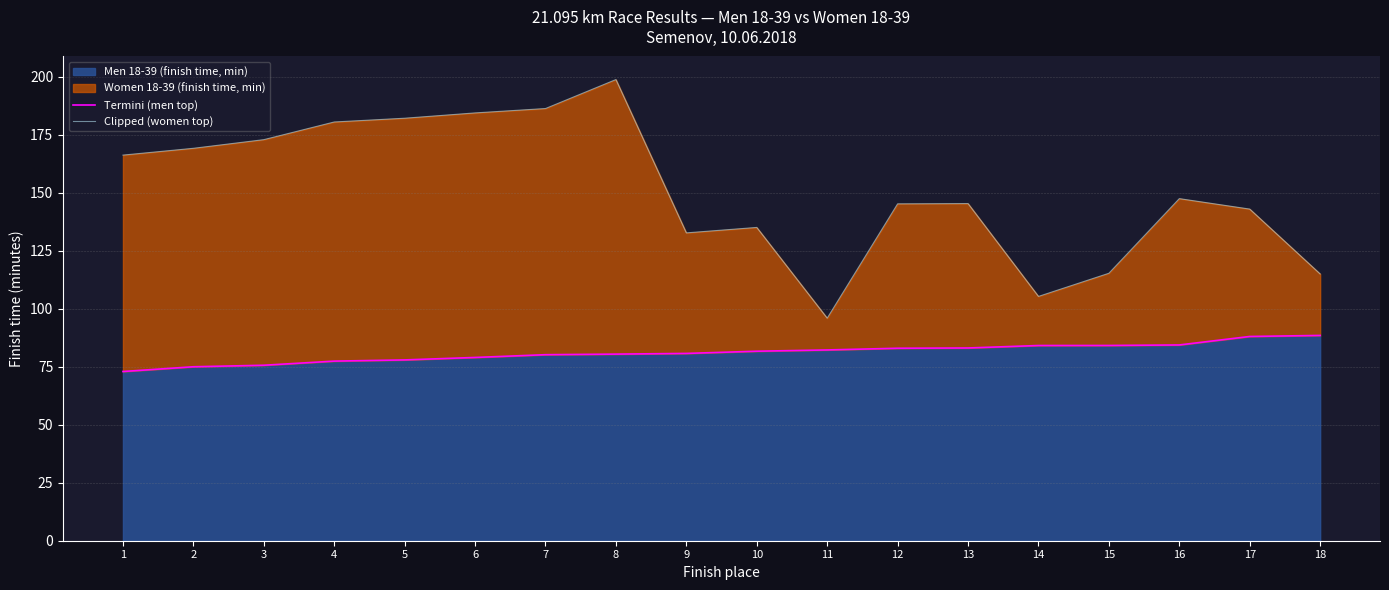

Reading left to right, transcribe all the data shown in this chart.

Termini (men top): 1=73.0	2=75.0	3=75.7	4=77.5	5=78.0	6=79.0	7=80.2	8=80.5	9=80.8	10=81.7	11=82.3	12=83.0	13=83.1	14=84.2	15=84.2	16=84.4	17=88.1	18=88.5
Clipped (women top): 1=166.3	2=169.2	3=172.9	4=180.6	5=182.2	6=184.5	7=186.4	8=198.9	9=132.8	10=135.1	11=96.0	12=145.3	13=145.4	14=105.4	15=115.3	16=147.5	17=143.0	18=115.0